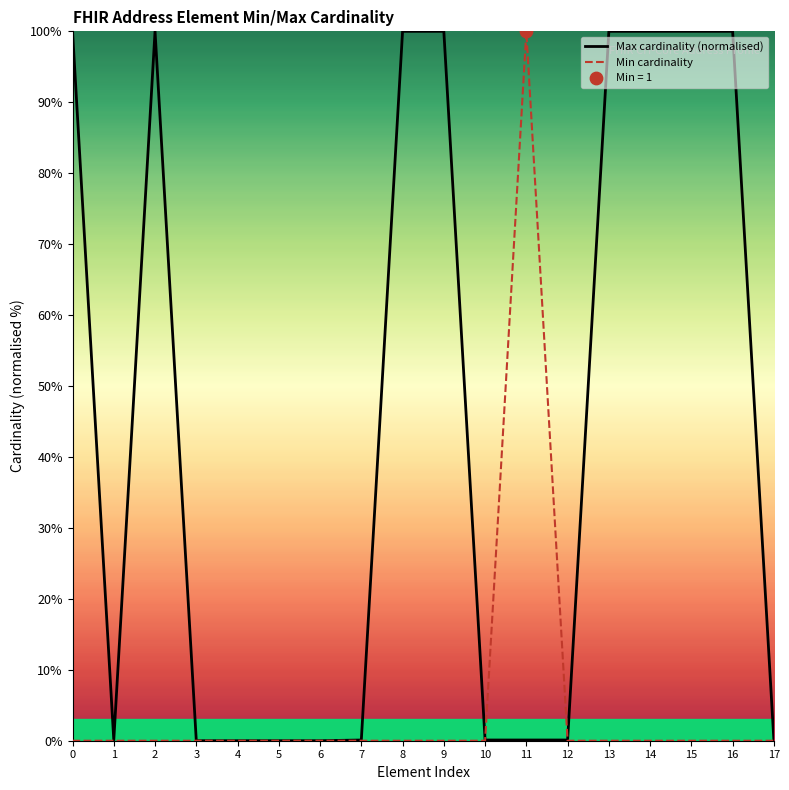

Which series has the largest Y range (max minus min)?

Max cardinality (normalised)